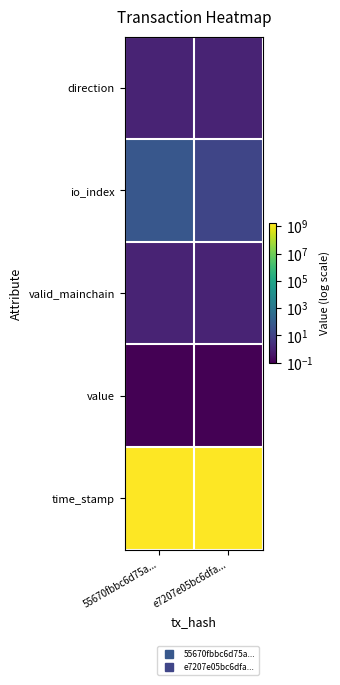

Which series has the largest total across all categories?

time_stamp